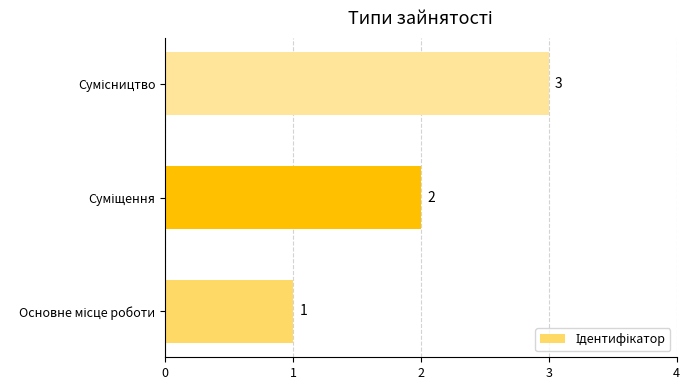

How many values are between 1 and 3?

3